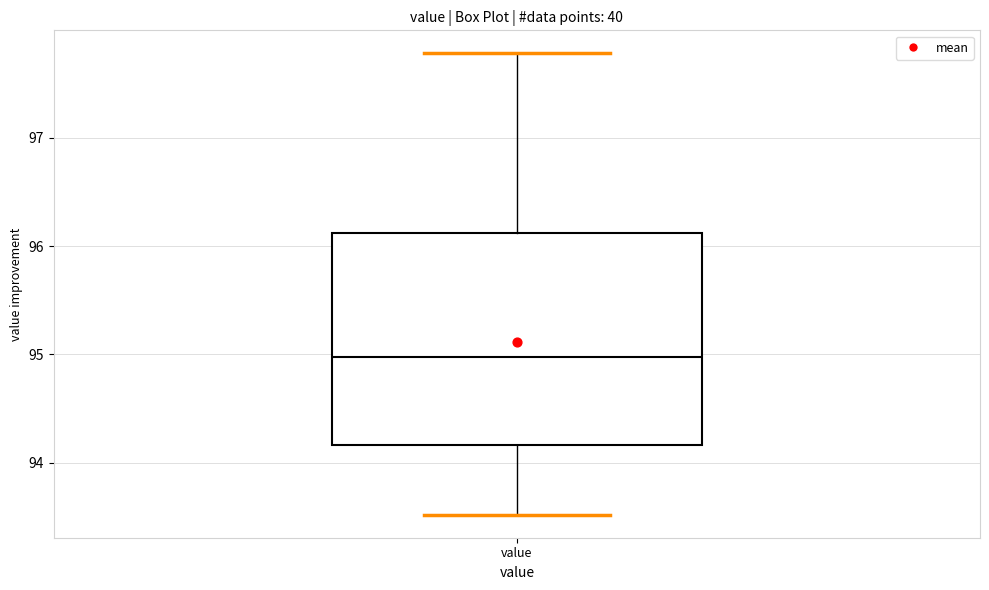

Read this box plot against the y-axis: the position of the median line, the range covered by the box, and the ends of both whiskers. The values are not printed on the chart, so give them approximately, as read against the axis.

median 95.0, box 94.2 to 96.1, whiskers 93.5 to 97.8